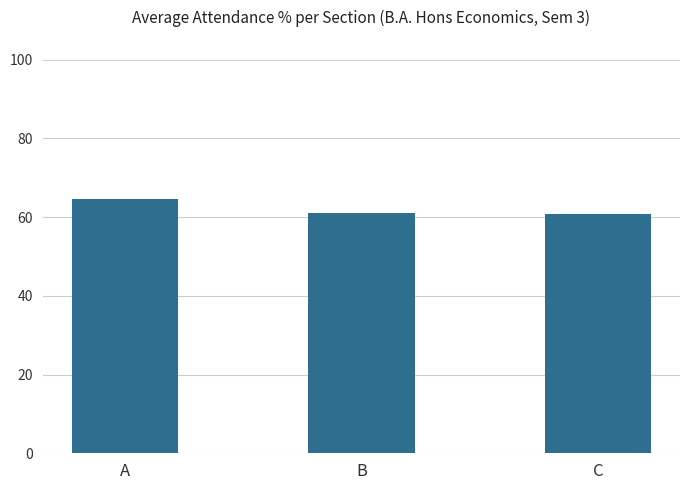

At which category does the chart reach its peak across all series?

A